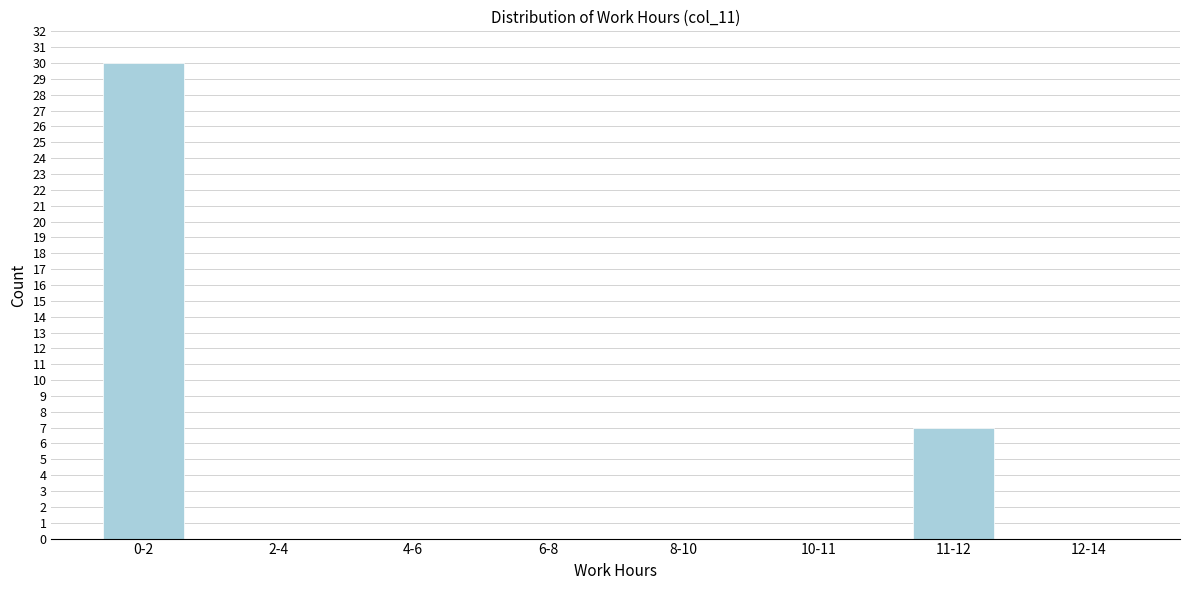

Reading left to right, extract all data points from this chart.

0-2=30	2-4=0	4-6=0	6-8=0	8-10=0	10-11=0	11-12=7	12-14=0